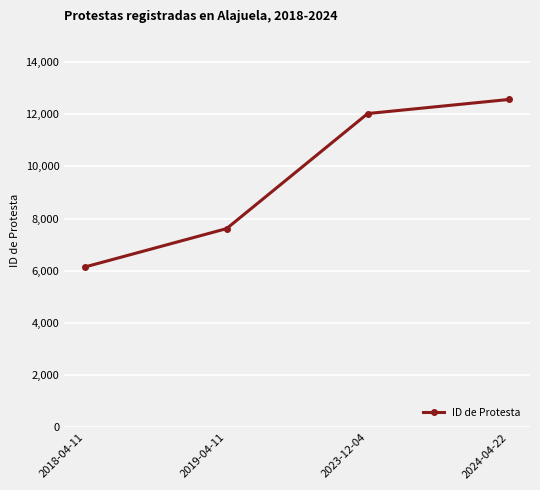

What value does the data have at 2018-04-11, to the nearest 100?

6200